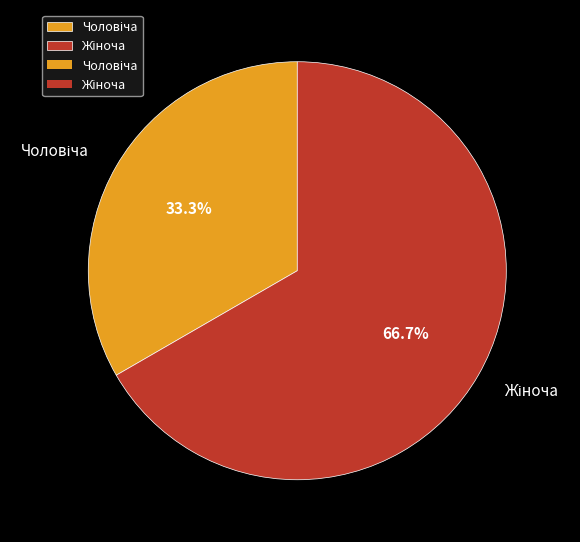

Is there any slice that represents more than half of the pie?

Yes